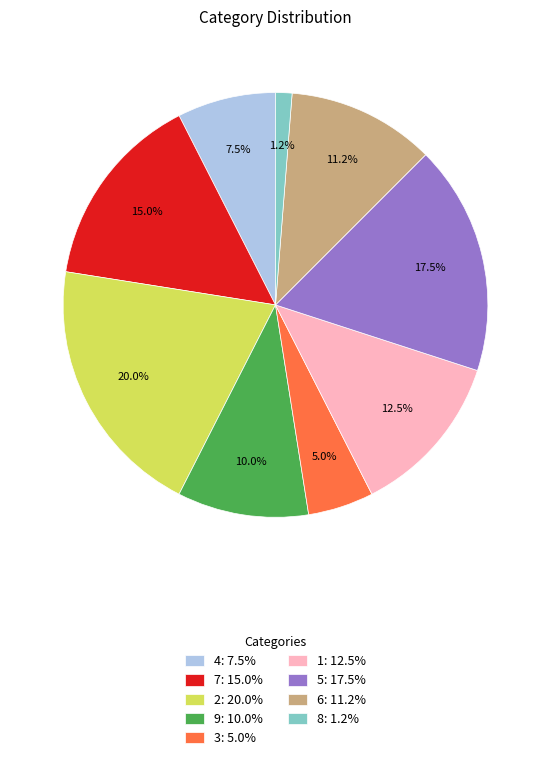

Which category has the biggest portion of the pie?

2: 20.0%